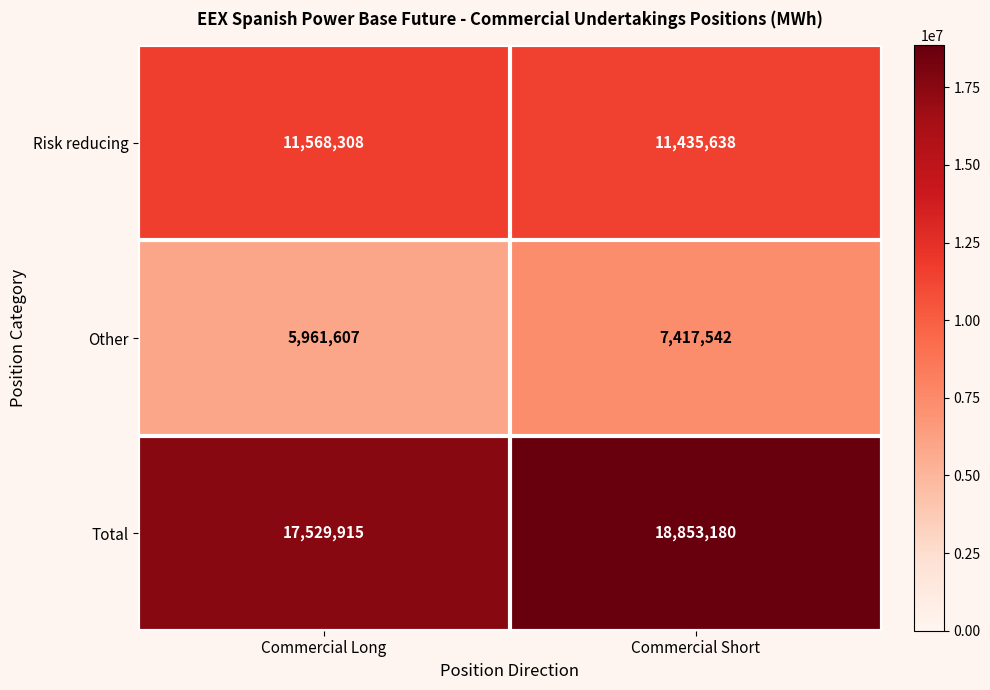

What is the smallest value displayed?

5961607